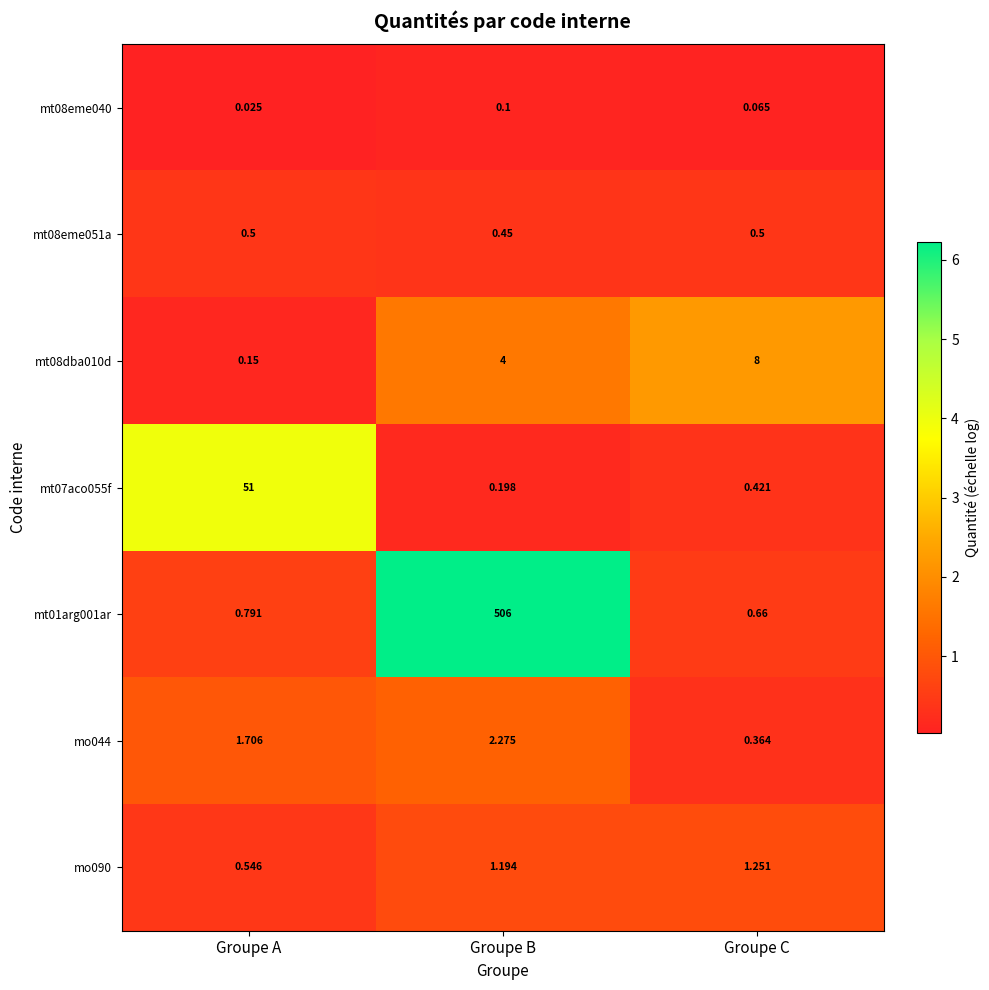

Where does the mo090 series first go above 1?

Groupe B